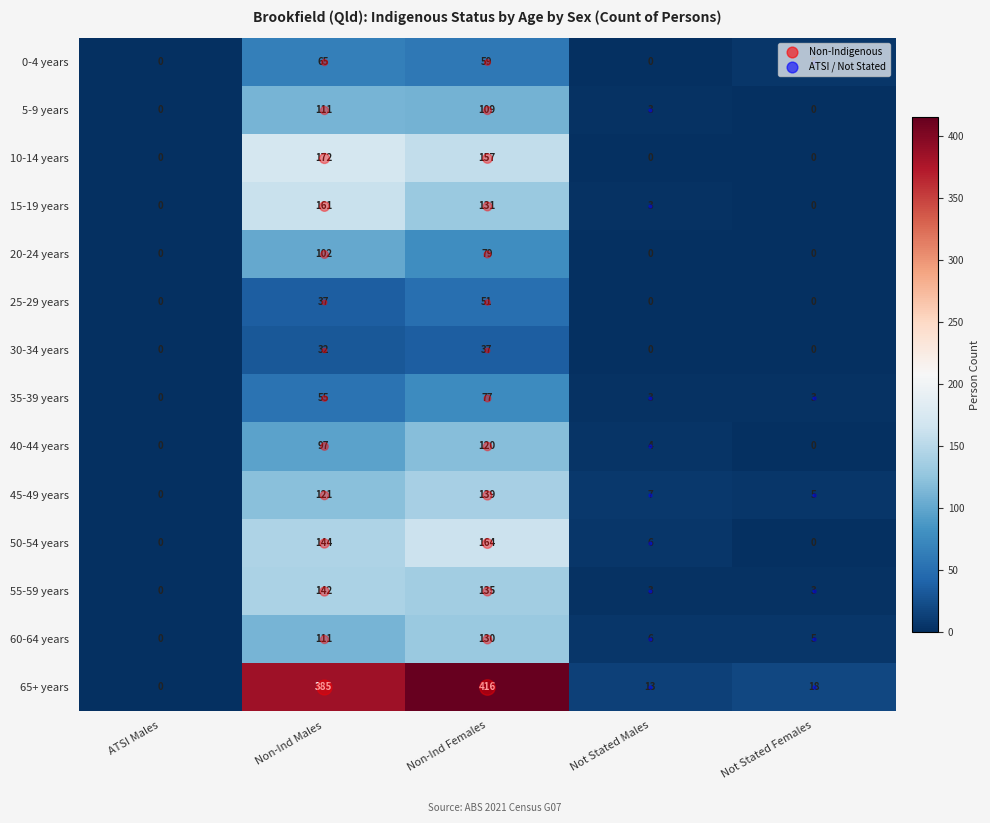

The value of 30-34 years at ATSI Males is 18. True or false?

False